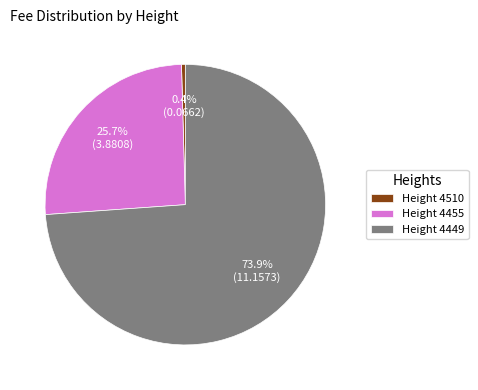

Is the sum of Height 4455 and Height 4449 greater than half?

Yes